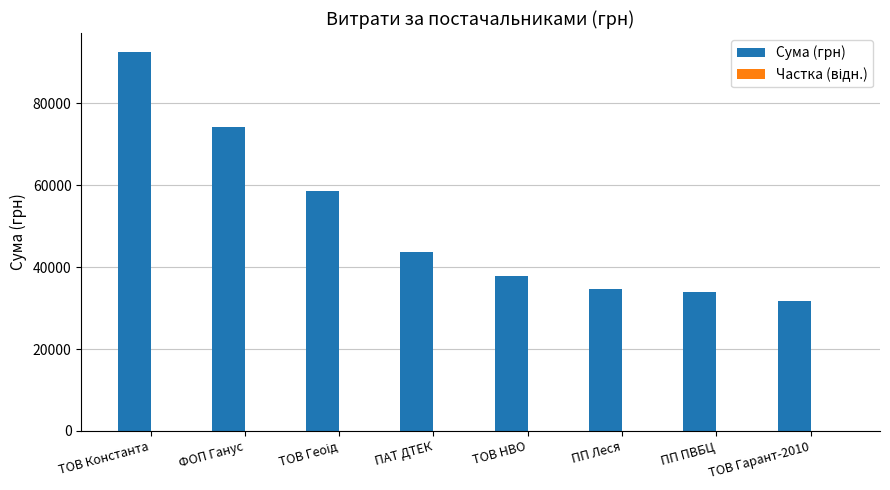

At which category is the sum across all series the highest?

ТОВ Константа